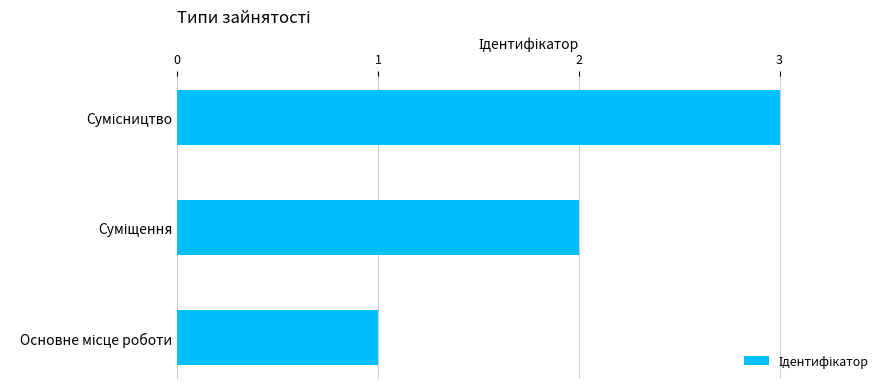

What is the greatest value displayed?

3